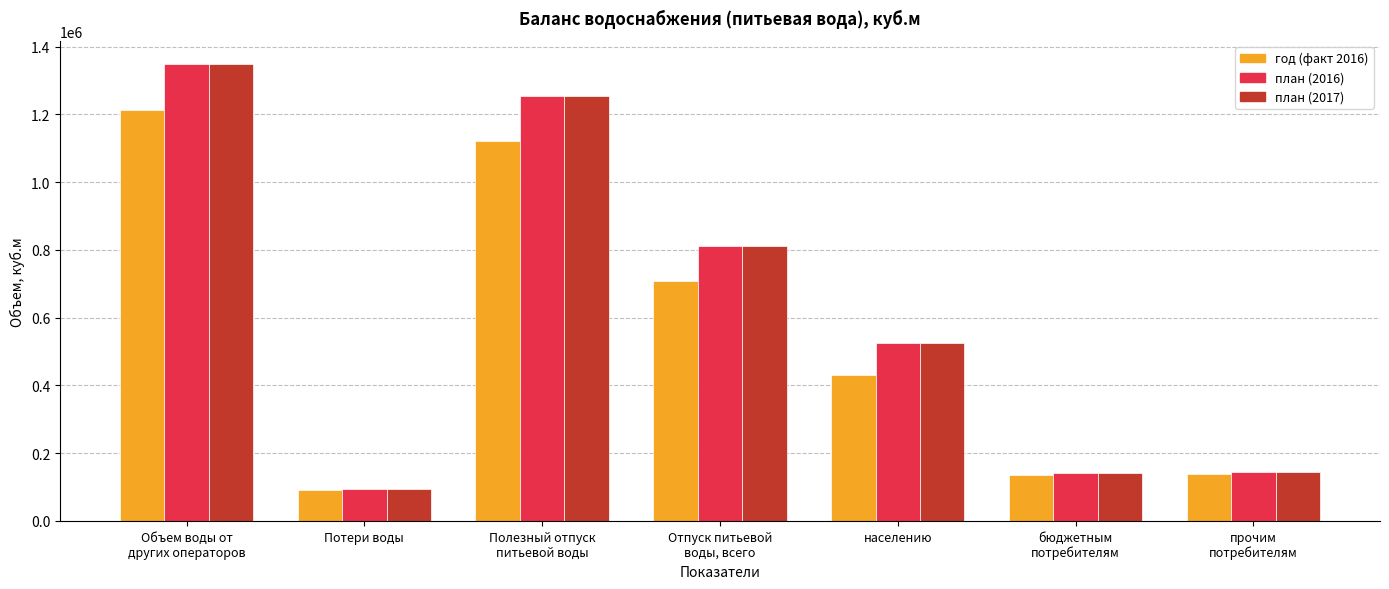

What are all the series names shown in the legend?

год (факт 2016), план (2016), план (2017)